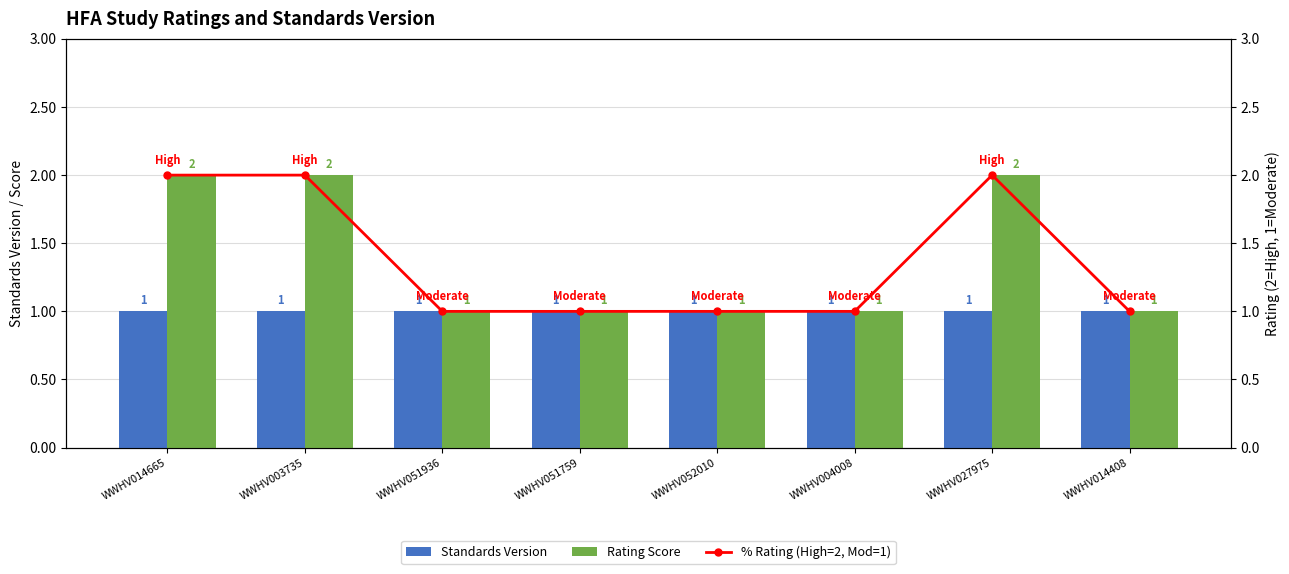

Reading right to left, what are all the values shown in this chart?

Standards Version: WWHV014408=1	WWHV027975=1	WWHV004008=1	WWHV052010=1	WWHV051759=1	WWHV051936=1	WWHV003735=1	WWHV014665=1
Rating Score: WWHV014408=1	WWHV027975=2	WWHV004008=1	WWHV052010=1	WWHV051759=1	WWHV051936=1	WWHV003735=2	WWHV014665=2
% Rating (High=2, Mod=1): WWHV014408=1	WWHV027975=2	WWHV004008=1	WWHV052010=1	WWHV051759=1	WWHV051936=1	WWHV003735=2	WWHV014665=2